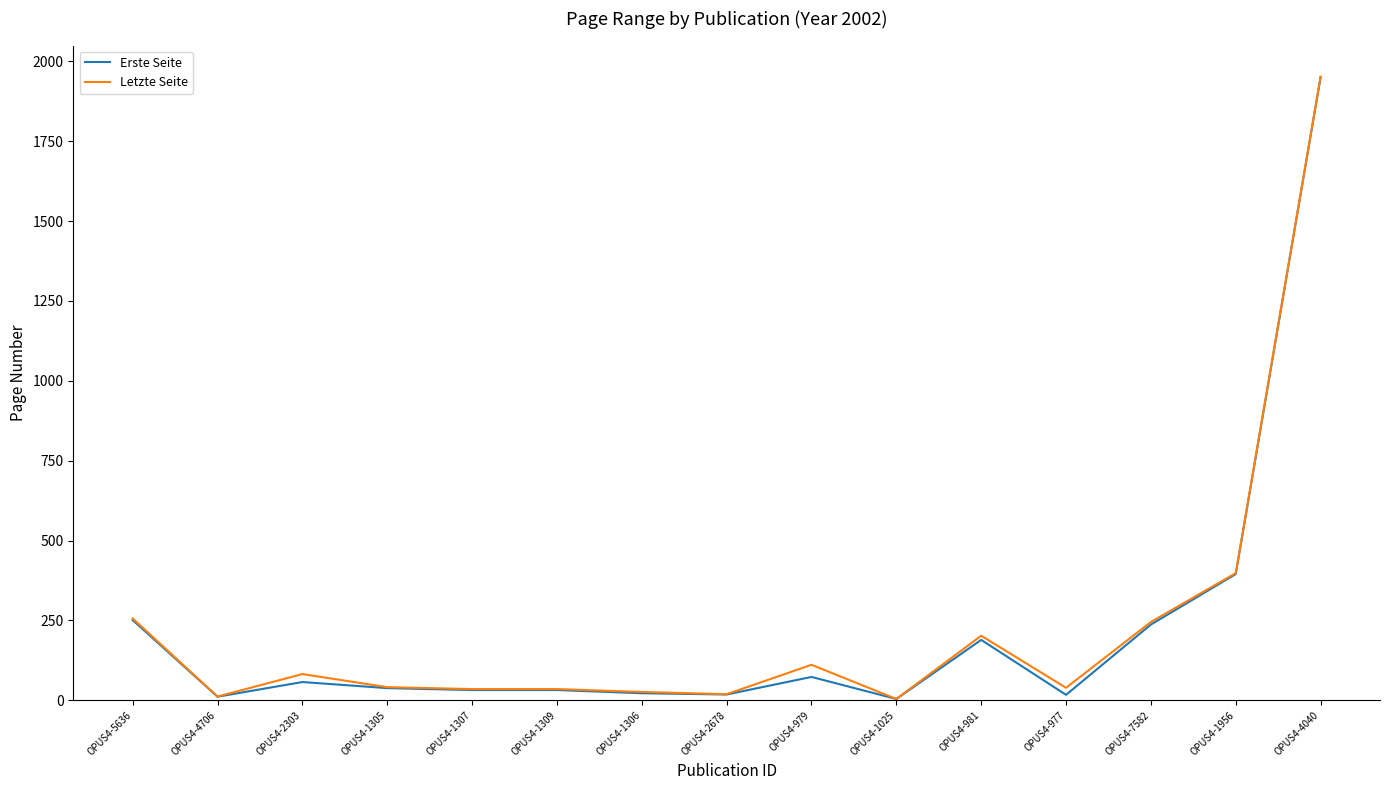

At which category does the chart reach its peak across all series?

OPUS4-4040